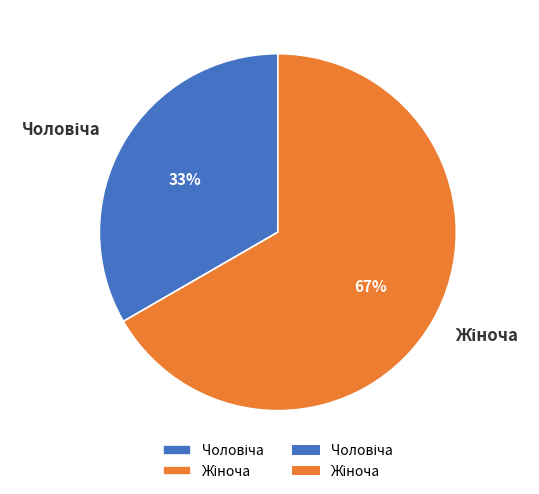

How many slices are in this pie chart?

2